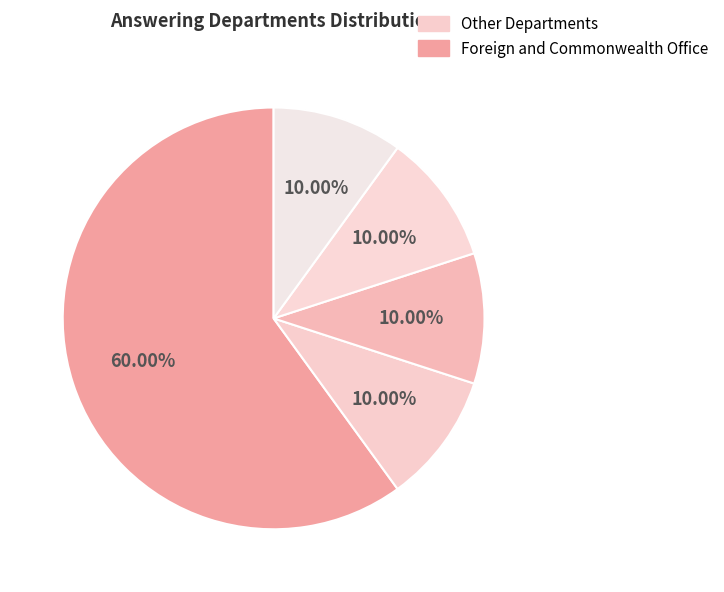

How many segments does this pie chart have?

5